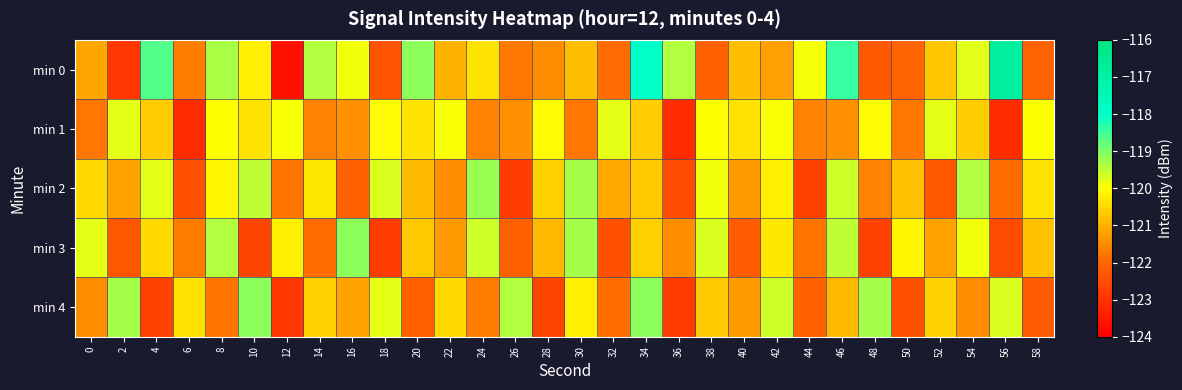

Reading left to right, what are all the values shown in this chart?

min 0: 0=-121.1	2=-122.9	4=-118.6	6=-121.7	8=-119.3	10=-120.2	12=-123.6	14=-119.4	16=-119.9	18=-122.3	20=-119.1	22=-121.0	24=-120.4	26=-121.7	28=-121.5	30=-120.8	32=-121.9	34=-118.0	36=-119.4	38=-122.1	40=-120.8	42=-121.2	44=-119.9	46=-118.4	48=-122.2	50=-122.0	52=-120.7	54=-119.8	56=-116.8	58=-122.1
min 1: 0=-121.8	2=-119.8	4=-120.6	6=-123.1	8=-120.0	10=-120.4	12=-119.9	14=-121.6	16=-121.4	18=-120.0	20=-120.4	22=-119.9	24=-121.6	26=-121.4	28=-120.0	30=-121.8	32=-119.8	34=-120.6	36=-123.1	38=-120.0	40=-120.4	42=-119.9	44=-121.6	46=-121.4	48=-120.0	50=-121.8	52=-119.8	54=-120.6	56=-123.1	58=-120.0
min 2: 0=-120.5	2=-121.2	4=-119.8	6=-122.4	8=-120.1	10=-119.5	12=-121.8	14=-120.3	16=-122.1	18=-119.7	20=-120.9	22=-121.5	24=-119.2	26=-122.8	28=-120.6	30=-119.3	32=-121.1	34=-120.7	36=-122.5	38=-119.9	40=-121.3	42=-120.2	44=-122.7	46=-119.6	48=-121.6	50=-120.8	52=-122.3	54=-119.4	56=-121.9	58=-120.4
min 3: 0=-119.8	2=-122.3	4=-120.5	6=-121.7	8=-119.4	10=-122.6	12=-120.2	14=-121.9	16=-119.1	18=-122.8	20=-120.7	22=-121.3	24=-119.6	26=-122.1	28=-120.9	30=-119.3	32=-122.4	34=-120.6	36=-121.5	38=-119.7	40=-122.2	42=-120.3	44=-121.8	46=-119.5	48=-122.7	50=-120.1	52=-121.2	54=-119.9	56=-122.5	58=-120.8
min 4: 0=-121.5	2=-119.3	4=-122.7	6=-120.4	8=-121.8	10=-119.1	12=-122.9	14=-120.6	16=-121.2	18=-119.8	20=-122.1	22=-120.5	24=-121.7	26=-119.4	28=-122.6	30=-120.2	32=-121.9	34=-119.1	36=-122.8	38=-120.7	40=-121.3	42=-119.6	44=-122.1	46=-120.9	48=-119.3	50=-122.4	52=-120.6	54=-121.5	56=-119.7	58=-122.2